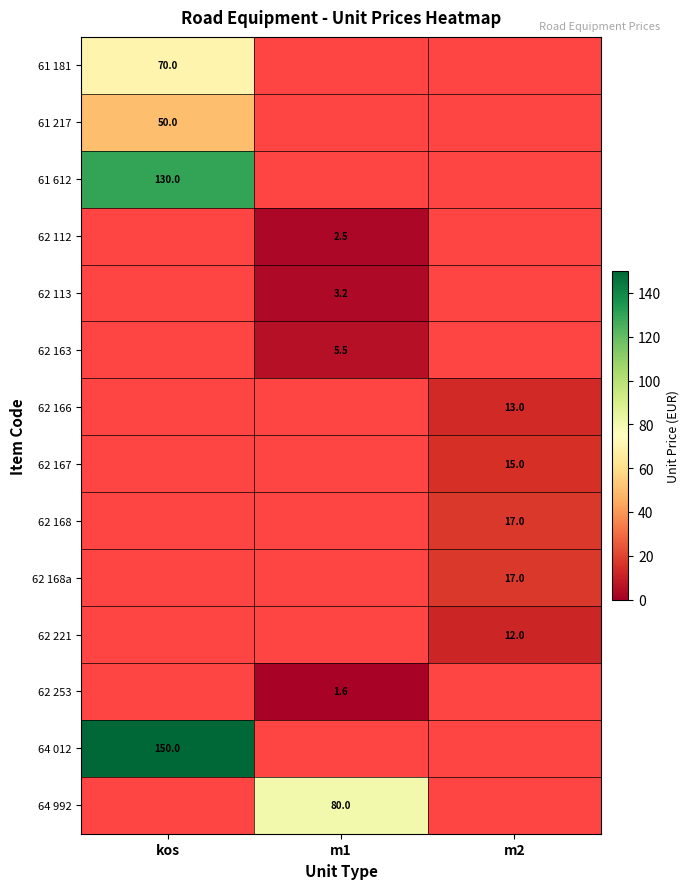

Which label corresponds to the largest value in the chart?

kos